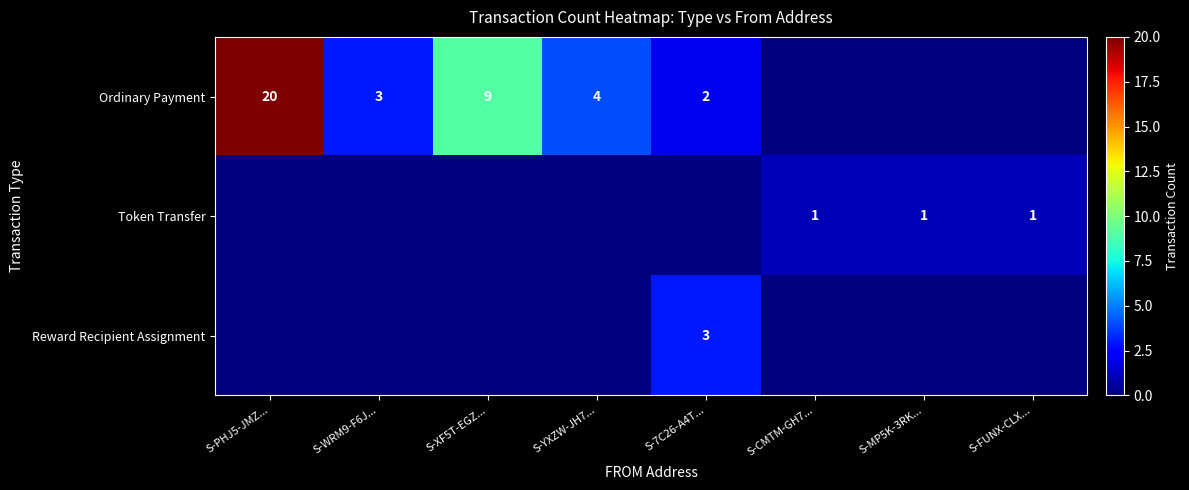

How many categories are shown in the chart?

8